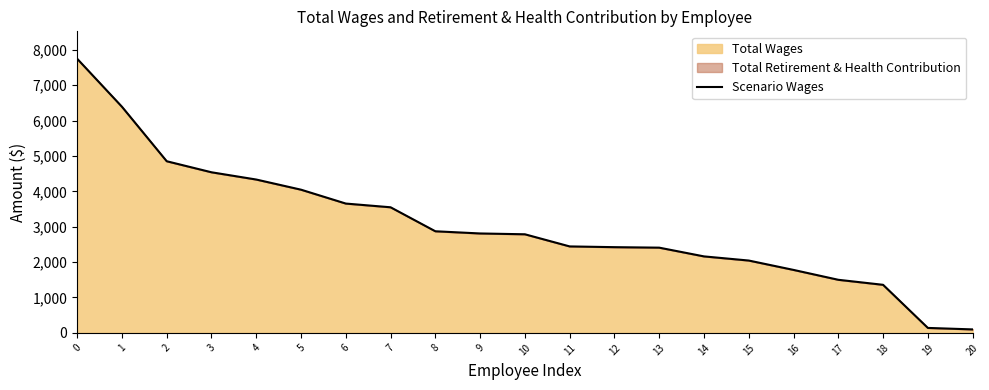

Reading left to right, what are all the values shown in this chart?

0=7746	1=6390	2=4850	3=4538	4=4333	5=4046	6=3654	7=3549	8=2871	9=2809	10=2786	11=2443	12=2422	13=2408	14=2161	15=2044	16=1779	17=1500	18=1358	19=140	20=98